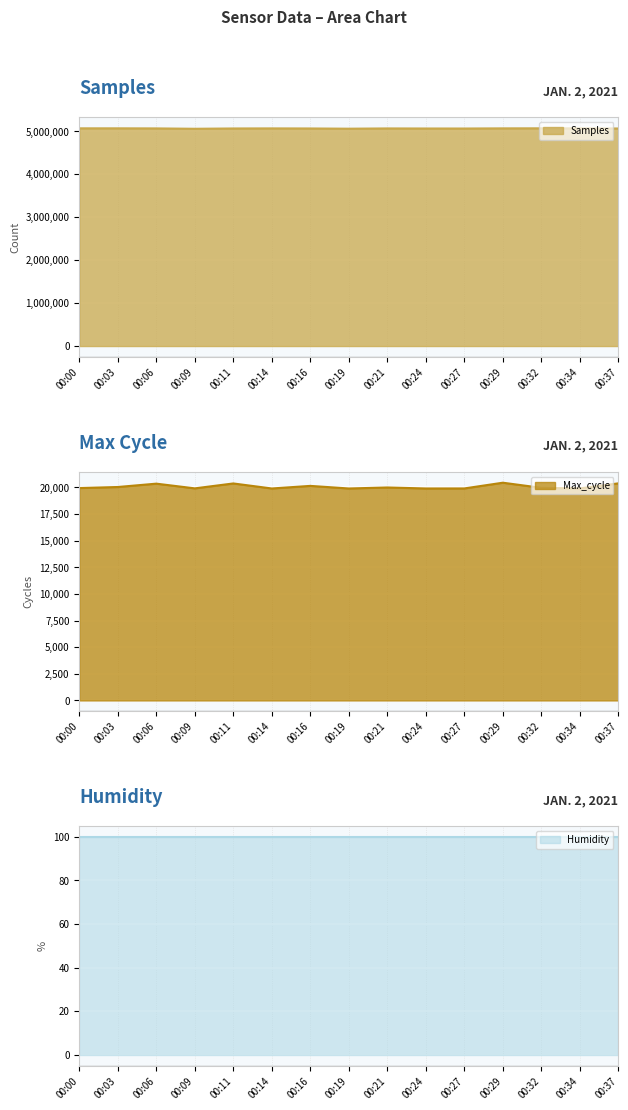

At which label does Humidity line reach its minimum?

00:00